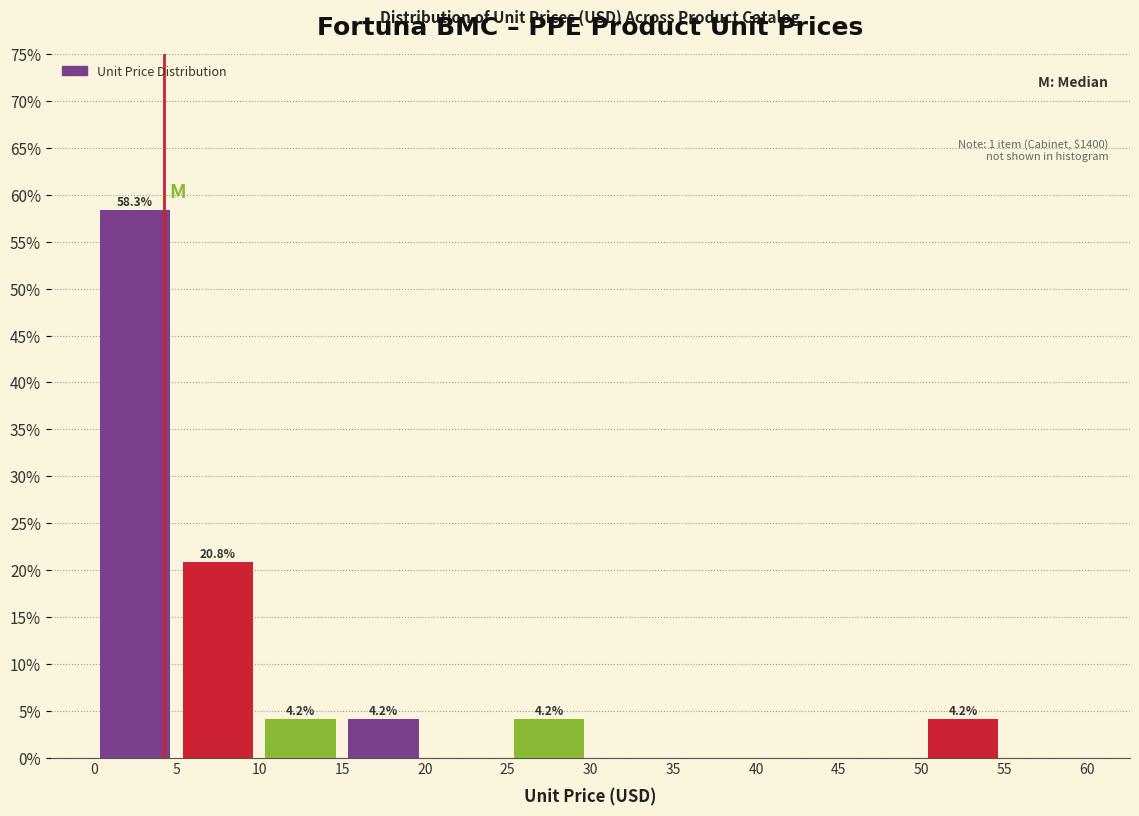

Over which range of the x-axis is the bar tallest?

0 to 5